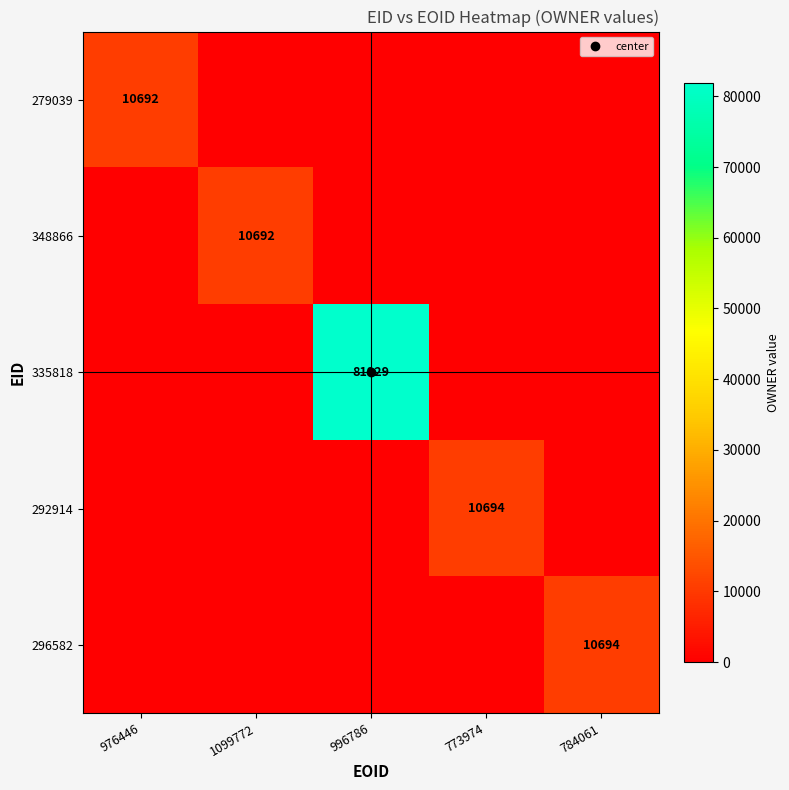

At which label does 335818 reach its minimum?

976446